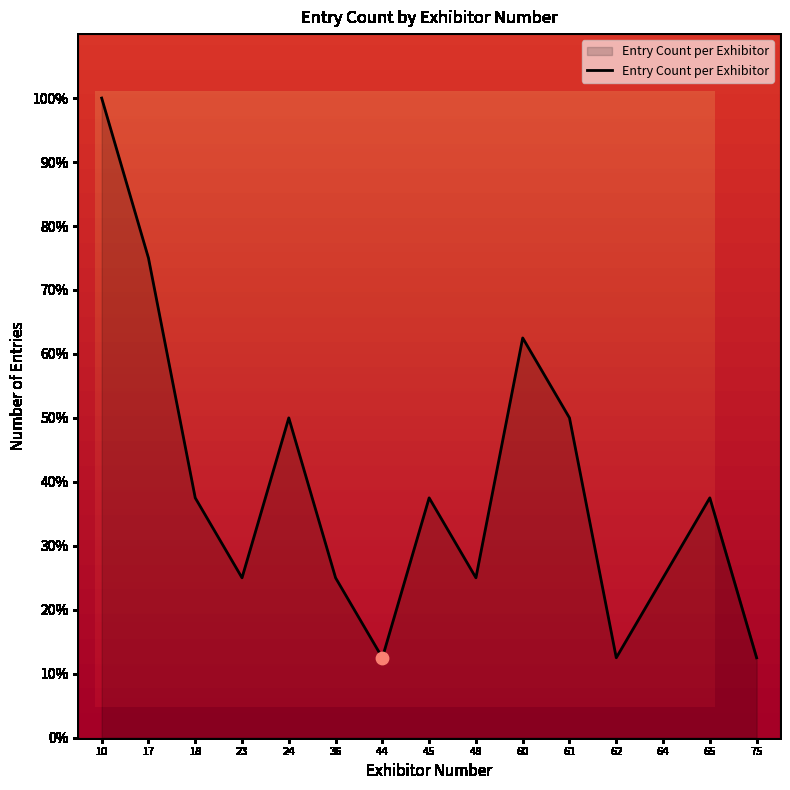

What is the change in value from 18 to 44?

-25.0